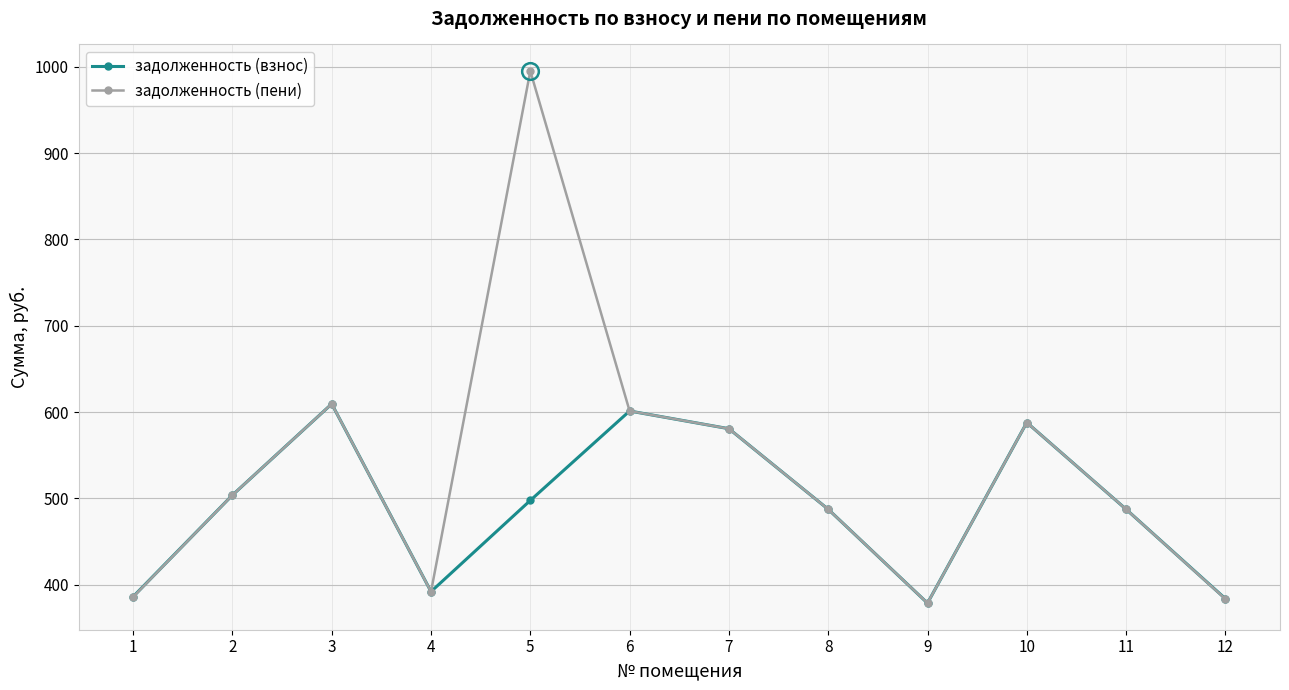

Which series has the largest range (max minus min)?

задолженность (пени)